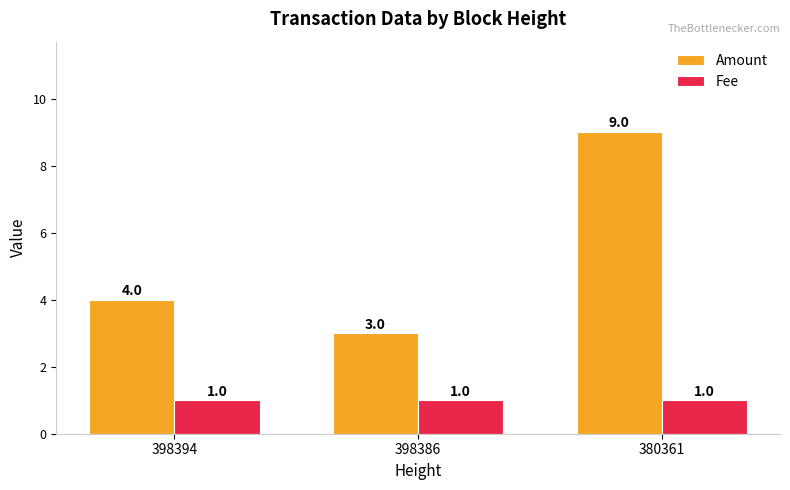

The value of Amount at 380361 is 12. True or false?

False